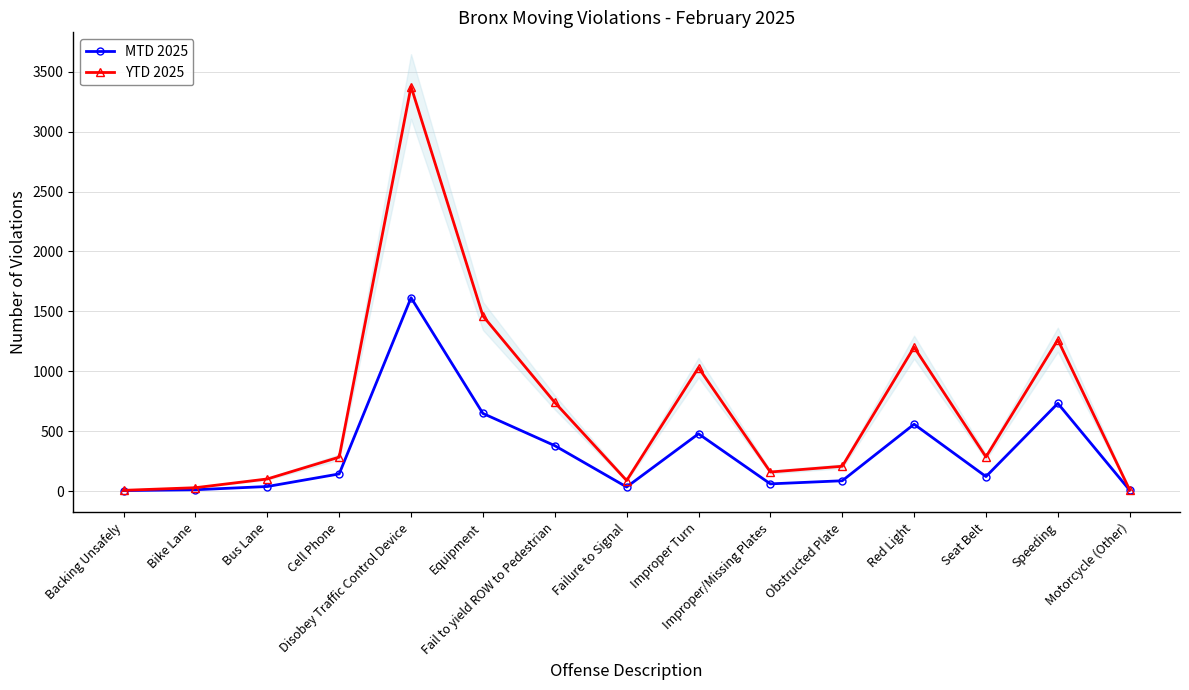

In MTD 2025, how many points are lower than both neighbors (excluding endpoints)?

3